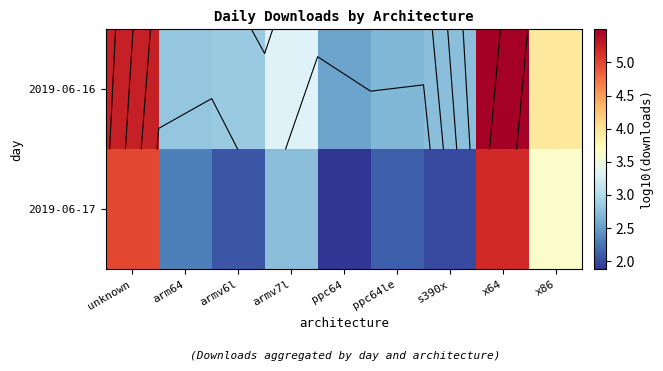

What is the spread (max minus min) of values at arm64?

0.5